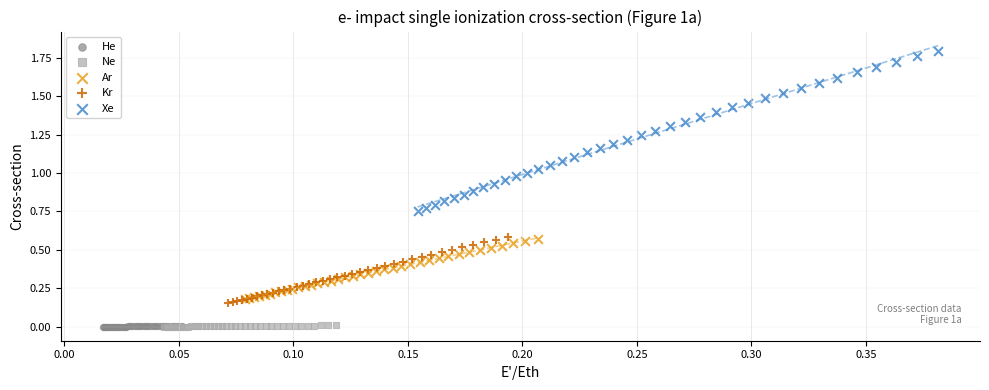

Which series has the widest spread of Y values?

Xe